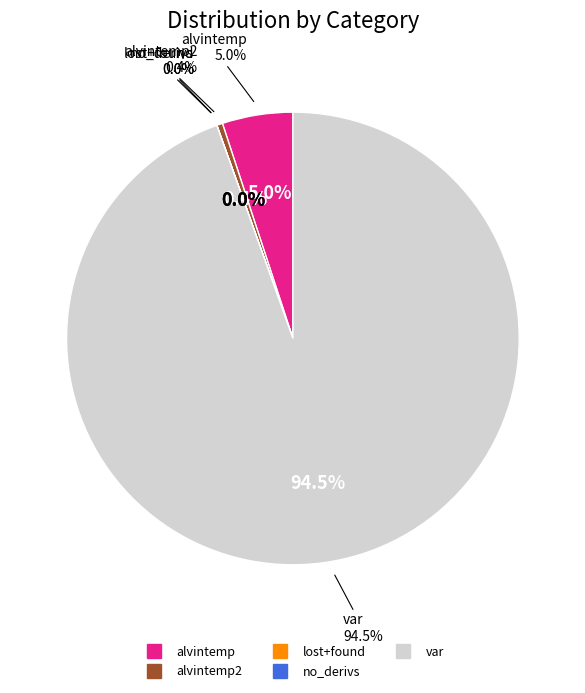

Is it true that alvintemp2 is 1% of the pie?

False